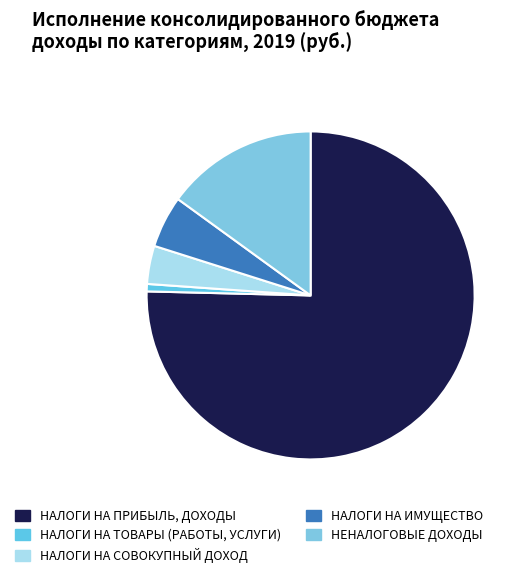

What percentage is the НАЛОГИ НА ИМУЩЕСТВО slice, to the nearest percent?

5%